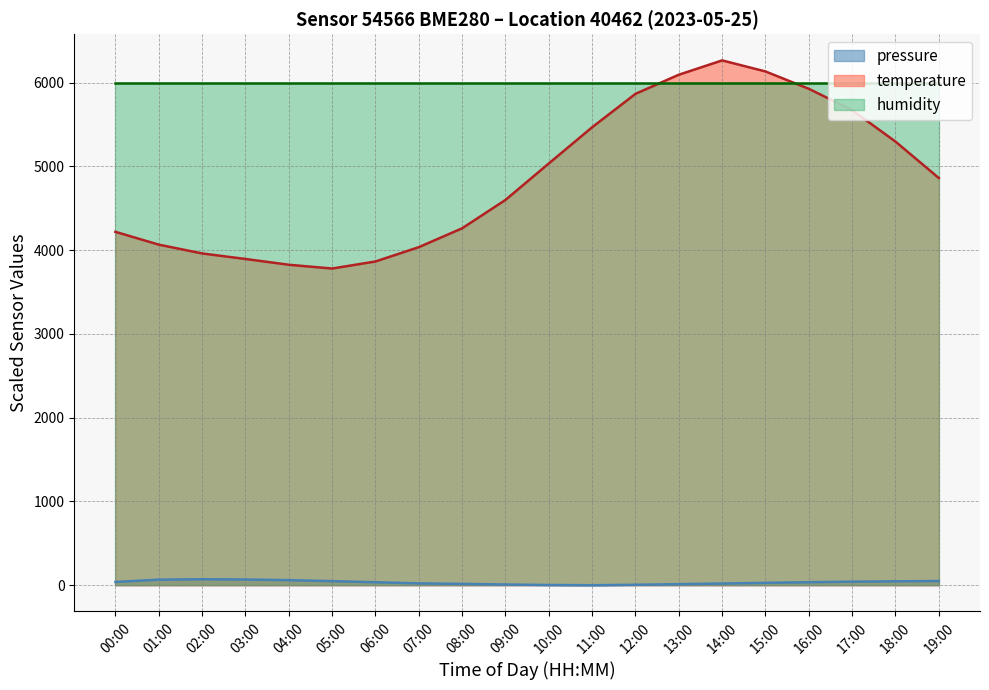

Which series has the largest total across all categories?

humidity